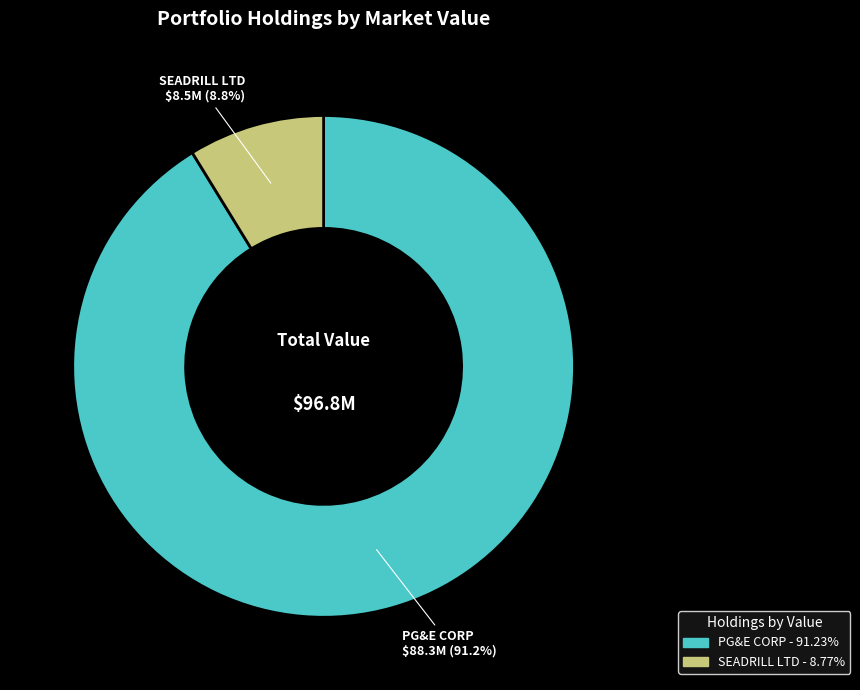

Between PG&E CORP and SEADRILL LTD, which is larger?

PG&E CORP